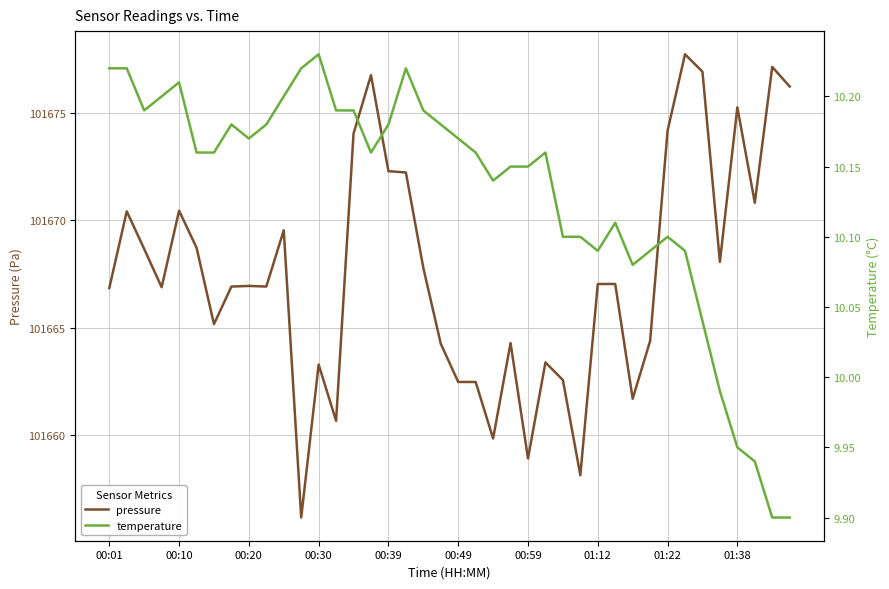

Is it true that temperature equals 10.1 at 30?

True